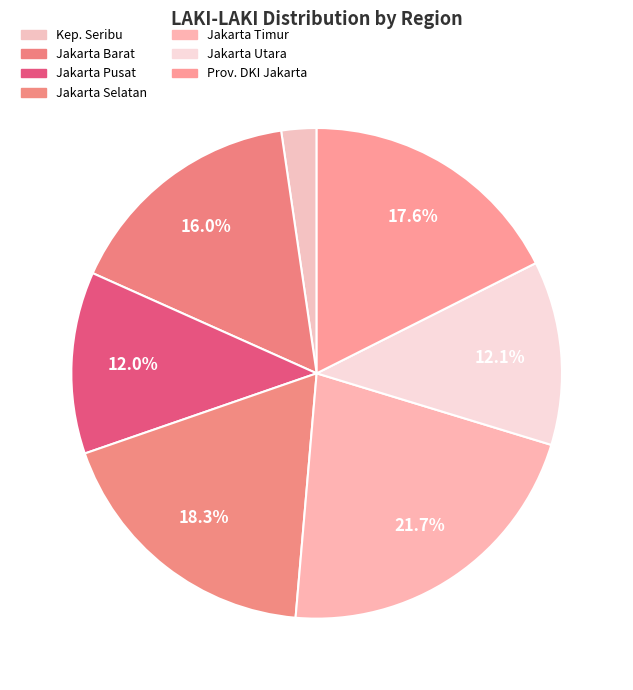

Count the number of slices in the pie.

7